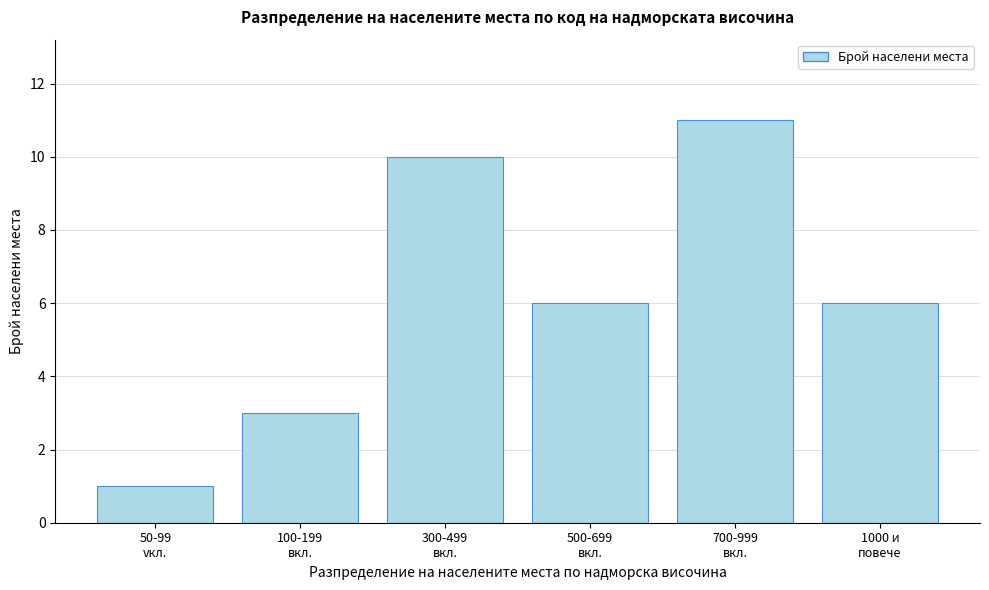

Reading left to right, extract all data points from this chart.

1	3	10	6	11	6